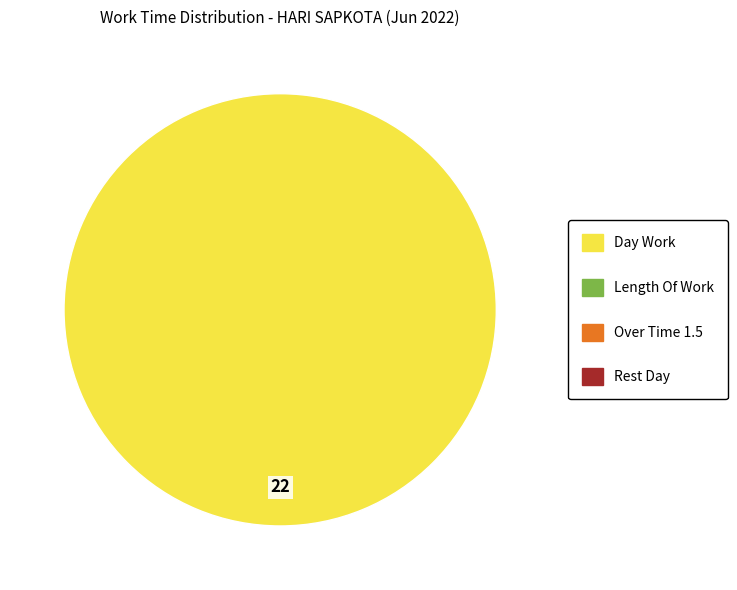

Does any single category account for the majority?

Yes